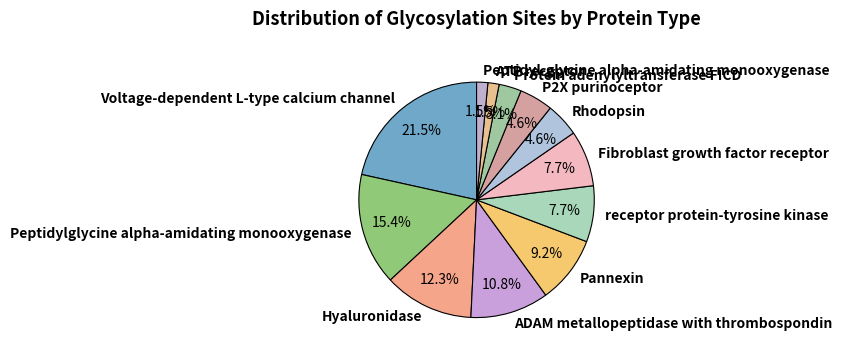

What is the largest slice in the pie chart?

Voltage-dependent L-type calcium channel